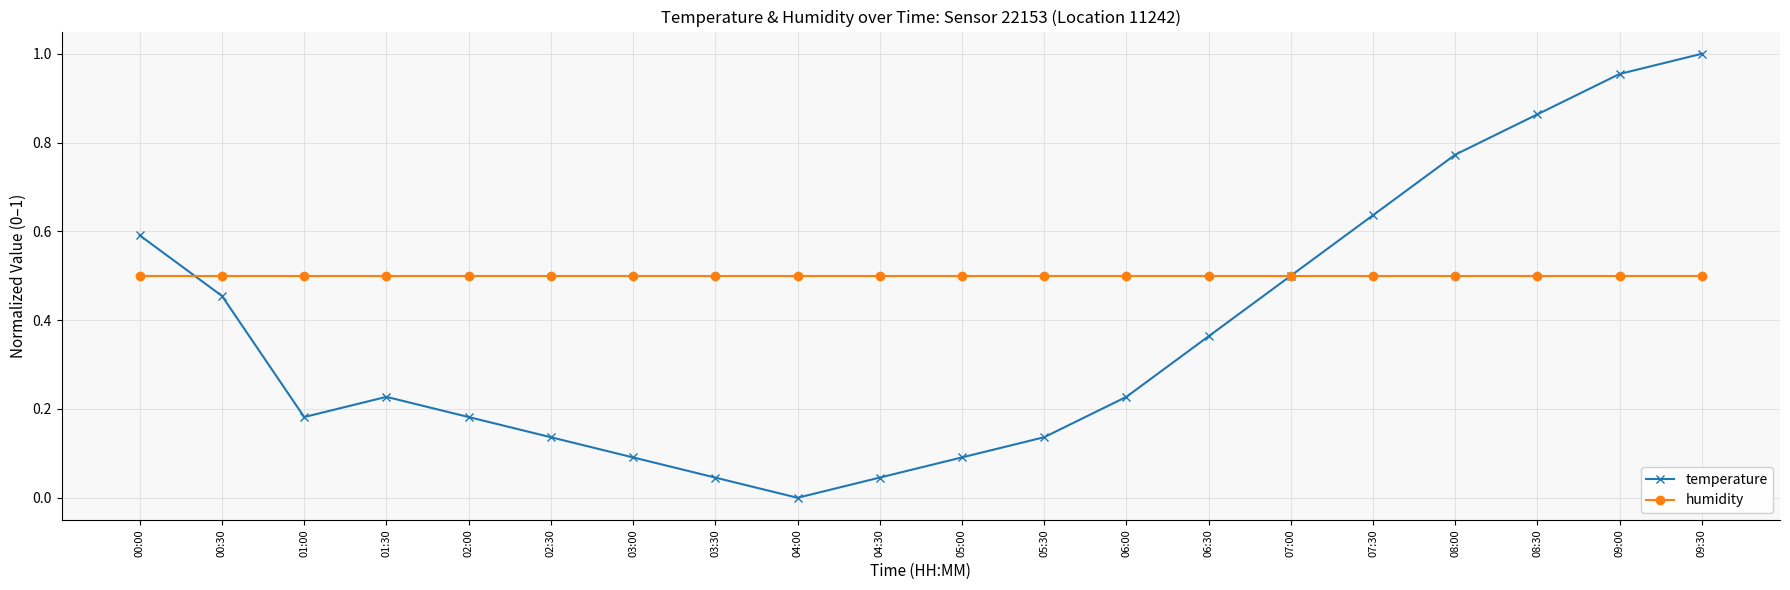

Rank the series by their average value, from lowest to highest.

temperature, humidity